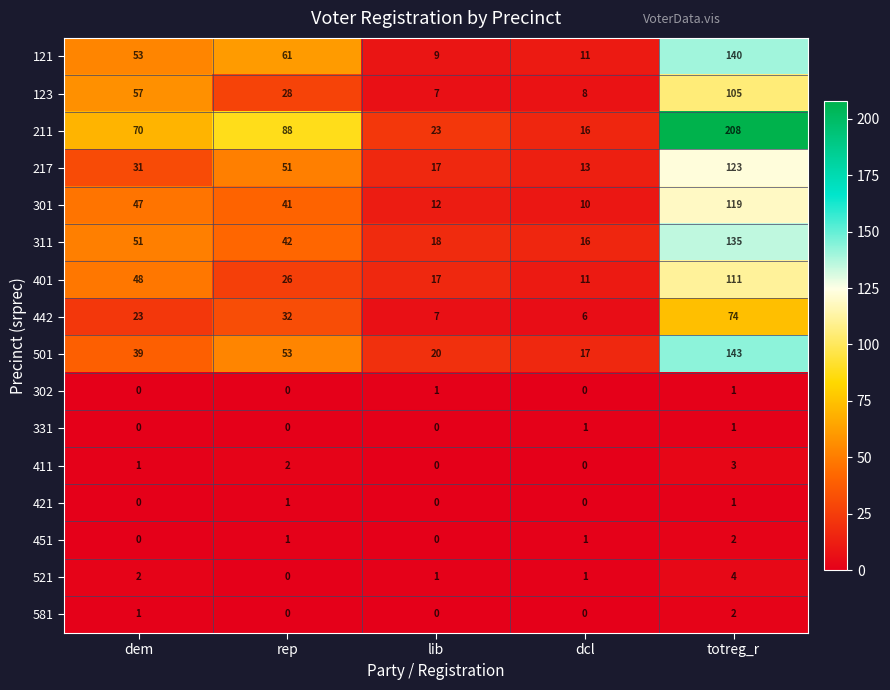

What is the sum of the 401 values at dcl and totreg_r?

122